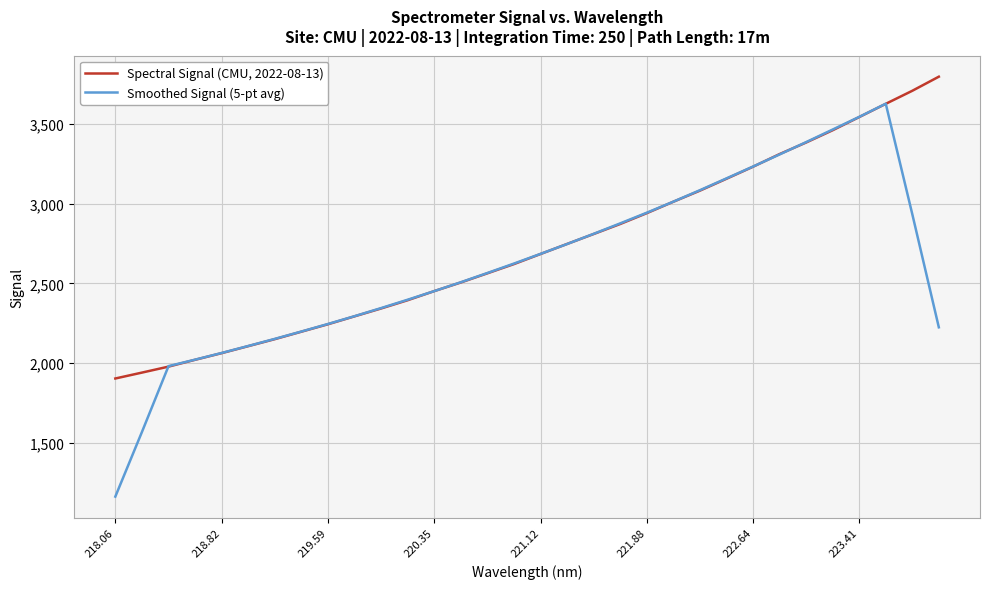

Which series has the widest spread of values?

Smoothed Signal (5-pt avg)